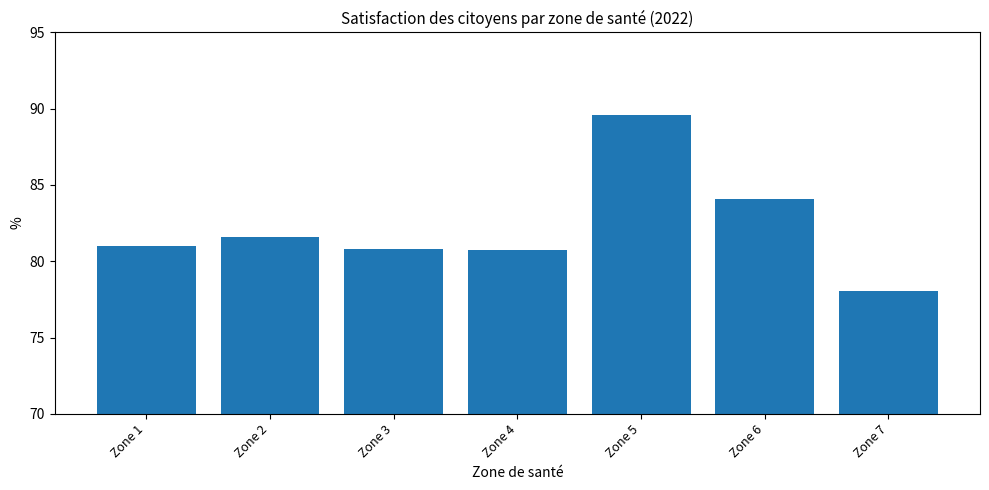

How many bars are there in total?

7